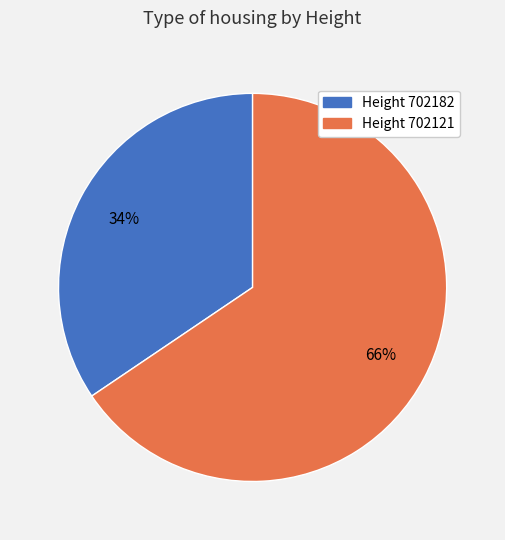

To the nearest percent, what is the average slice percentage?

50%